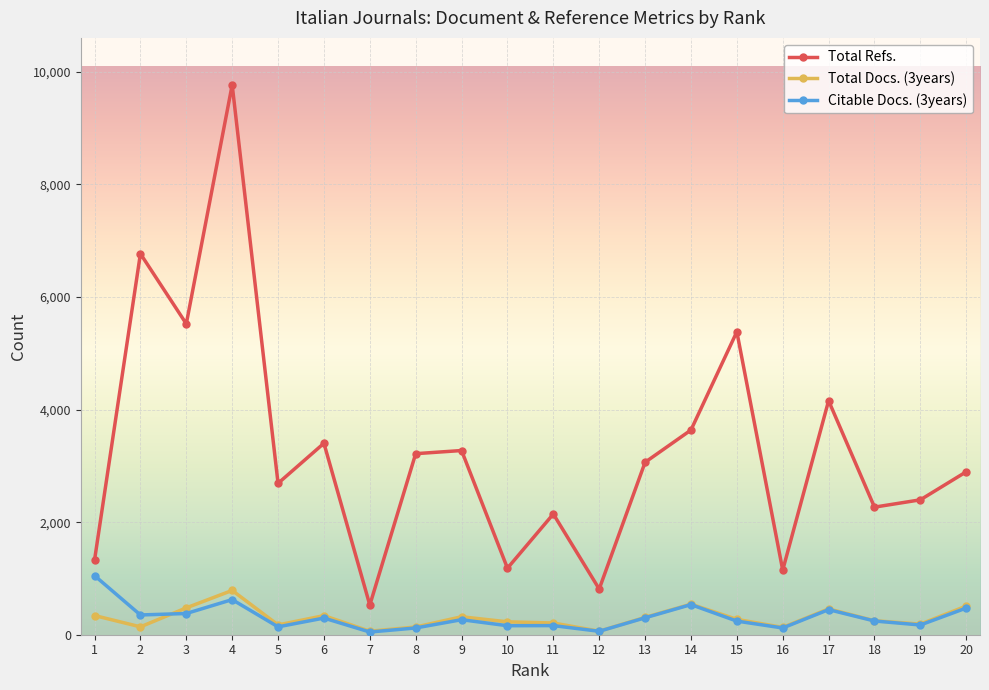

The value of Citable Docs. (3years) at 2 is 351. True or false?

True